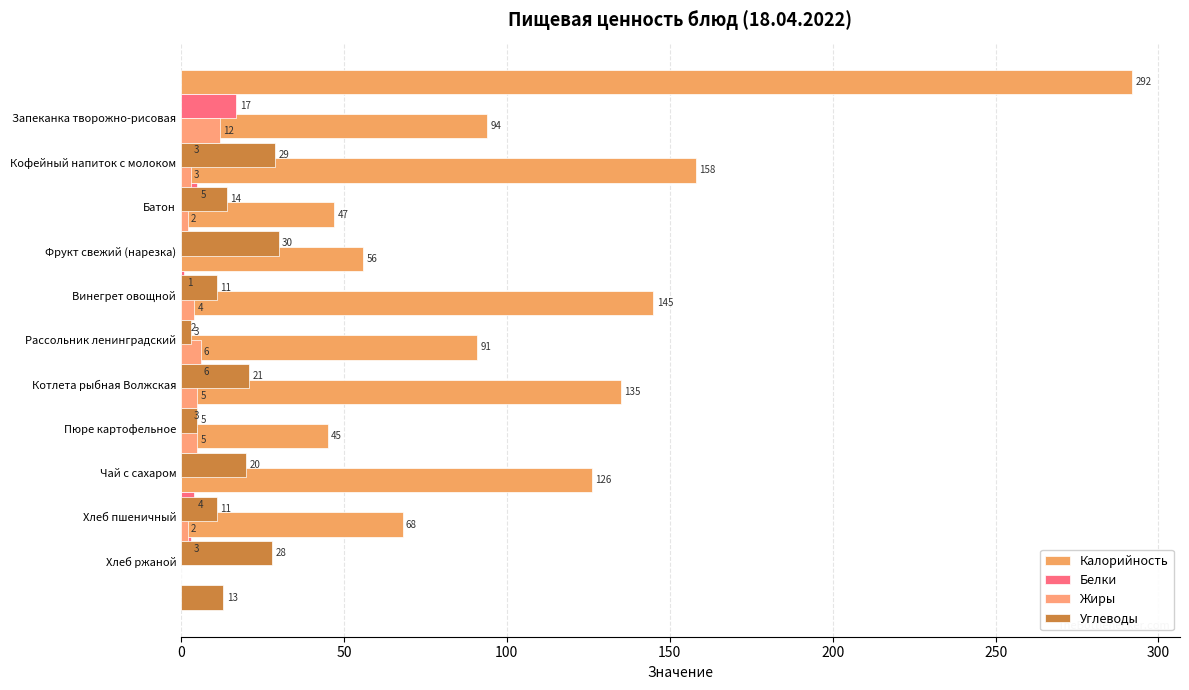

Rank the series by their maximum value, from highest to lowest.

Калорийность, Углеводы, Белки, Жиры